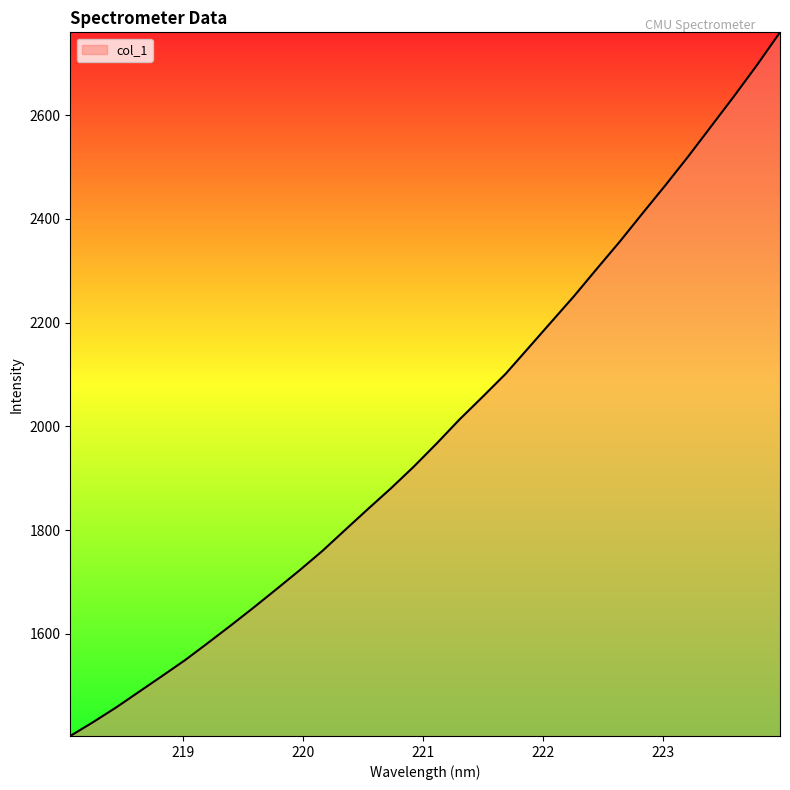

True or false: there are more than 0 points higher than both neighbors.

False